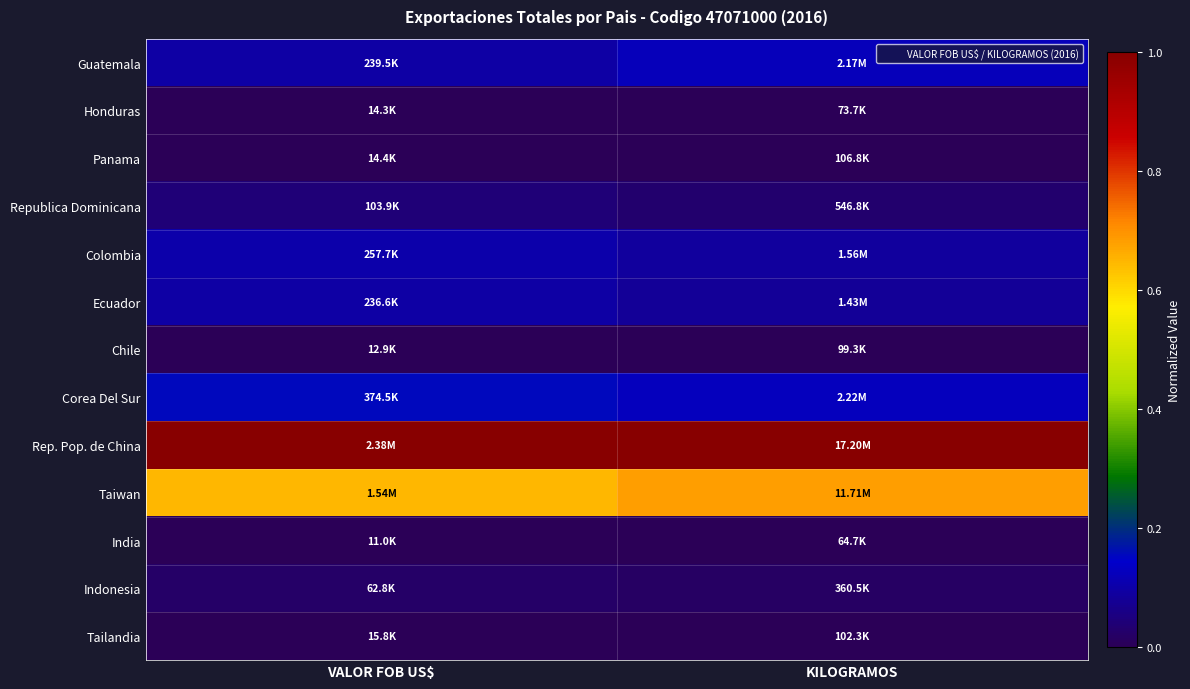

Reading left to right, transcribe all the data shown in this chart.

Guatemala: VALOR FOB US$=0.1	KILOGRAMOS=0.1
Honduras: VALOR FOB US$=0.0	KILOGRAMOS=0.0
Panama: VALOR FOB US$=0.0	KILOGRAMOS=0.0
Republica Dominicana: VALOR FOB US$=0.0	KILOGRAMOS=0.0
Colombia: VALOR FOB US$=0.1	KILOGRAMOS=0.1
Ecuador: VALOR FOB US$=0.1	KILOGRAMOS=0.1
Chile: VALOR FOB US$=0.0	KILOGRAMOS=0.0
Corea Del Sur: VALOR FOB US$=0.2	KILOGRAMOS=0.1
Rep. Pop. de China: VALOR FOB US$=1.0	KILOGRAMOS=1.0
Taiwan: VALOR FOB US$=0.6	KILOGRAMOS=0.7
India: VALOR FOB US$=0.0	KILOGRAMOS=0.0
Indonesia: VALOR FOB US$=0.0	KILOGRAMOS=0.0
Tailandia: VALOR FOB US$=0.0	KILOGRAMOS=0.0